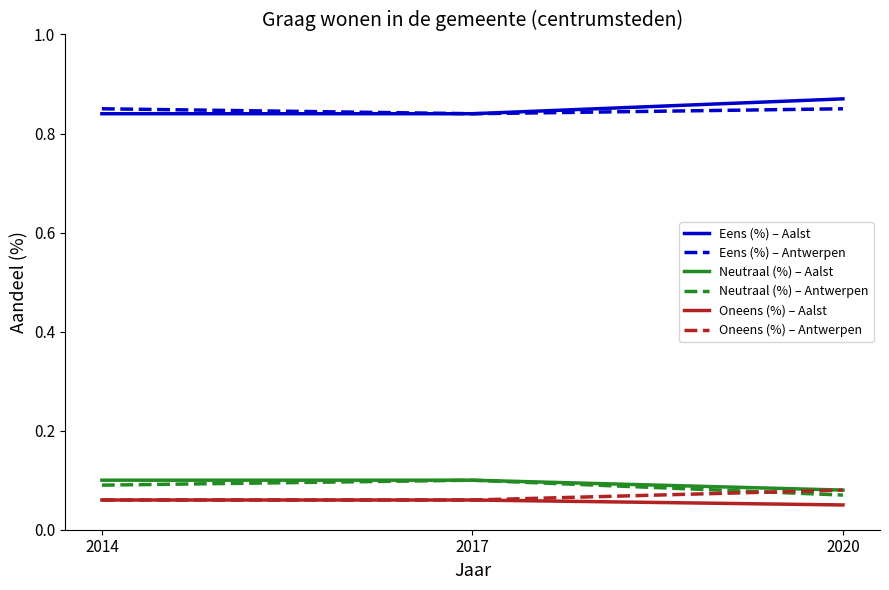

Which label corresponds to the largest value in the chart?

2020